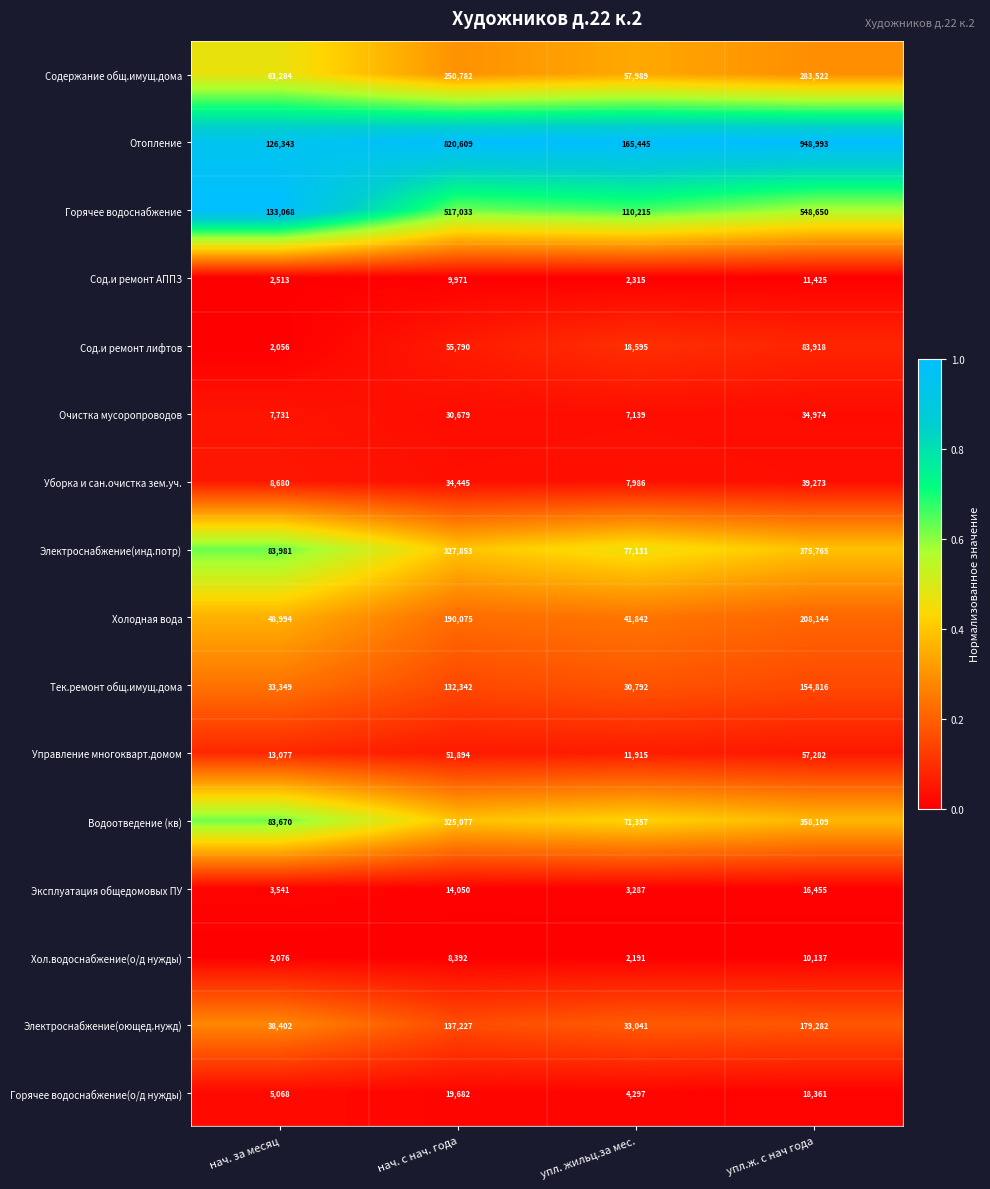

Is it true that Горячее водоснабжение equals 517033 at нач. с нач. года?

True